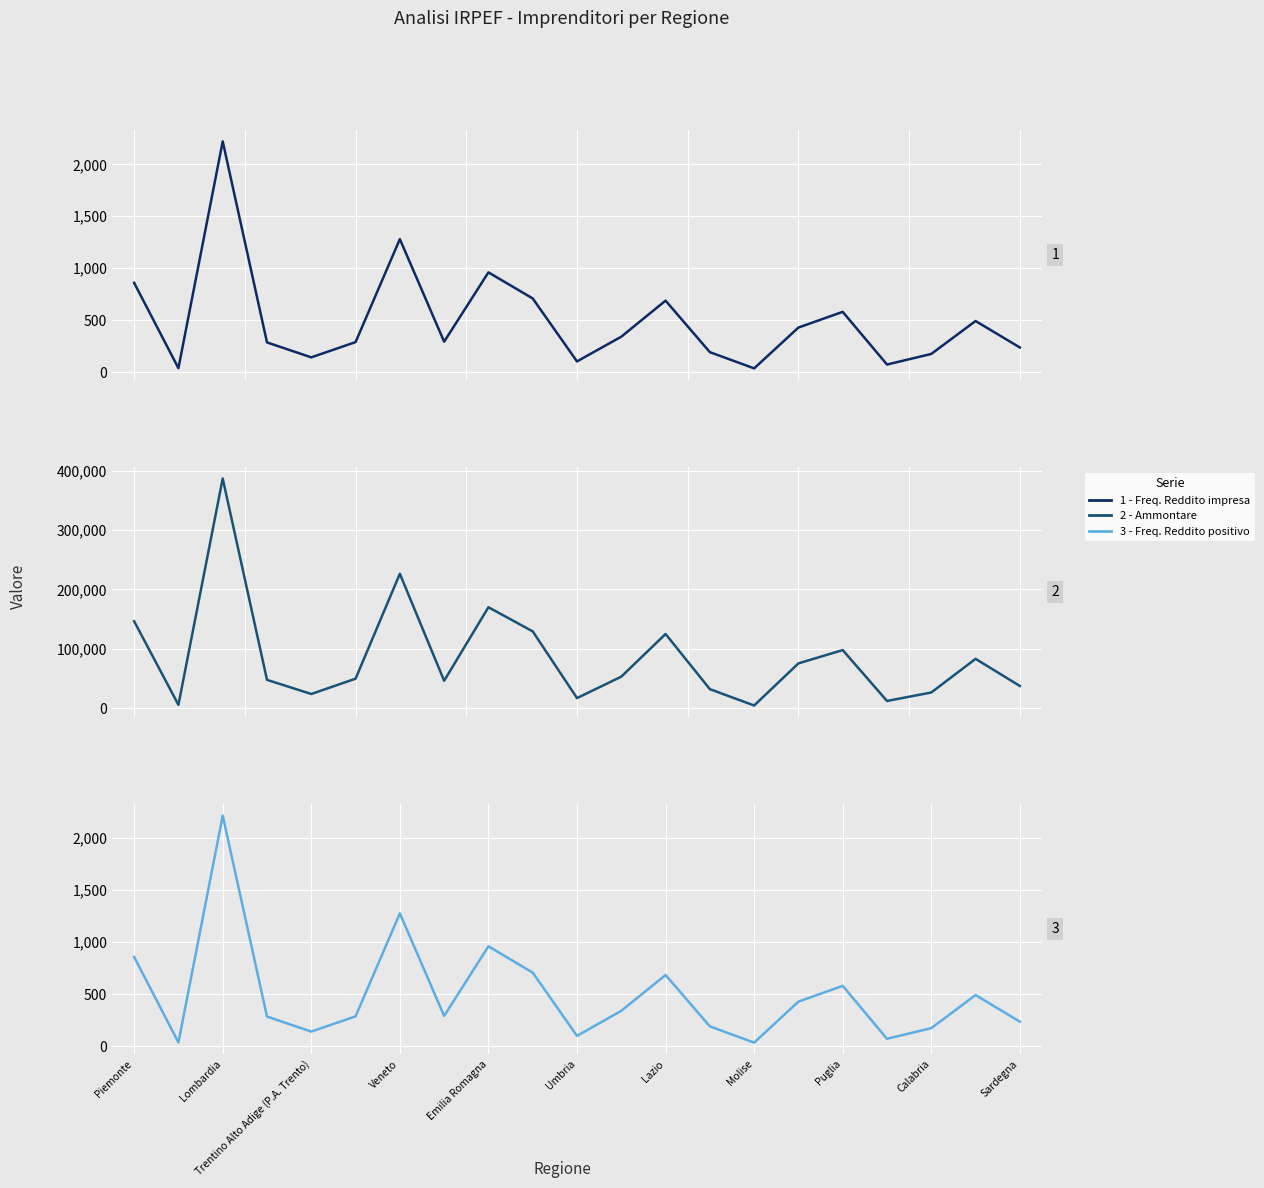

Is the value of Ammontare (Reddito d'impresa) at Umbria greater than the value of Frequenza (Reddito d'impresa) at Trentino Alto Adige (P.A. Trento)?

Yes